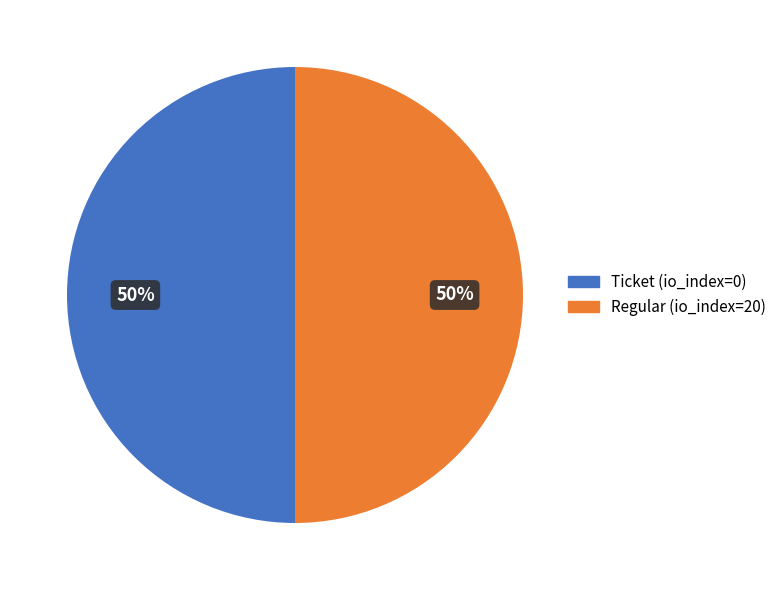

To the nearest percent, what is the combined percentage of Regular (io_index=20) and Ticket (io_index=0)?

100%